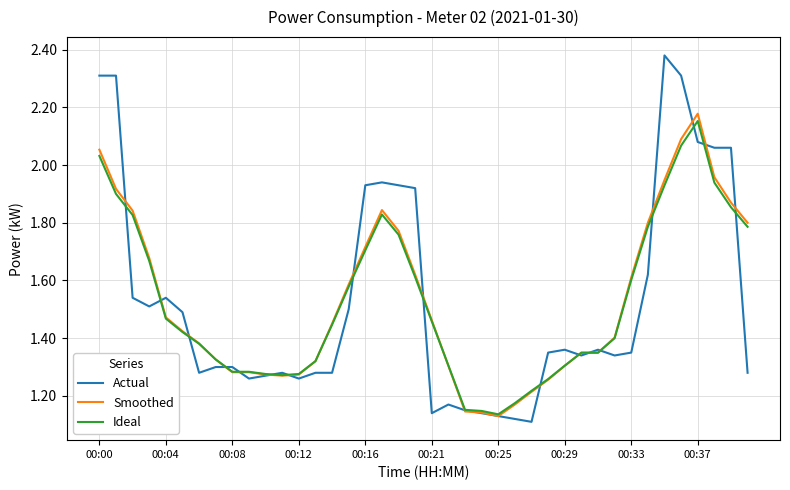

What are all the series names shown in the legend?

Actual, Smoothed, Ideal